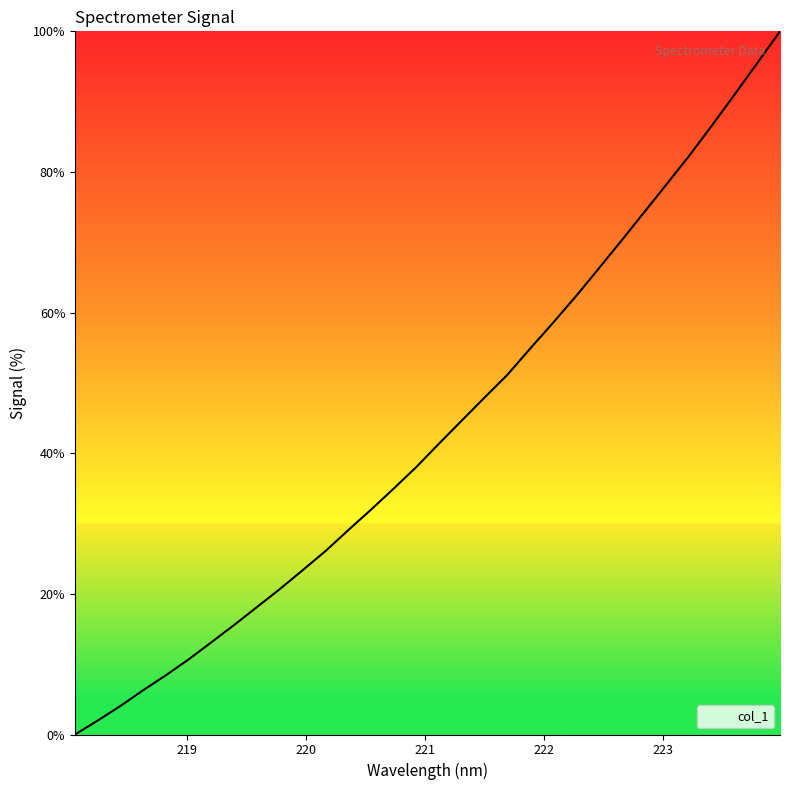

How many positive values are there?

31